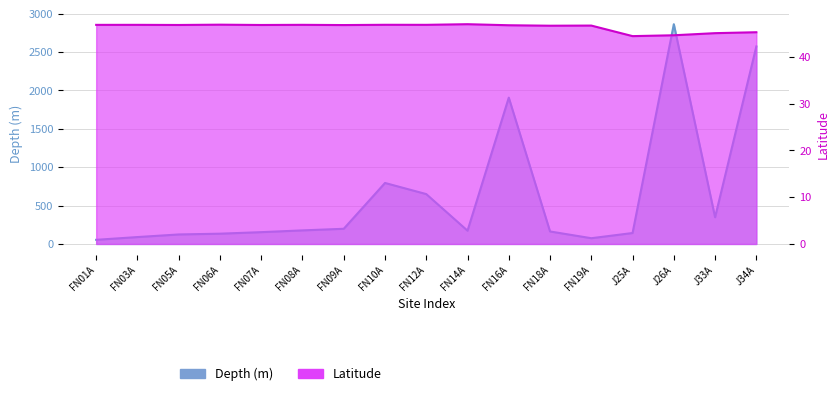

Reading right to left, list all the values displayed in this chart.

Depth (m): J34A=2574.0	J33A=348.0	J26A=2864.0	J25A=142.8	FN19A=75.0	FN18A=163.0	FN16A=1907.0	FN14A=173.0	FN12A=650.0	FN10A=795.0	FN09A=198.0	FN08A=177.0	FN07A=154.0	FN06A=134.0	FN05A=124.0	FN03A=90.0	FN01A=54.0
Latitude: J34A=45.3	J33A=45.1	J26A=44.7	J25A=44.5	FN19A=46.7	FN18A=46.7	FN16A=46.8	FN14A=47.0	FN12A=46.9	FN10A=46.9	FN09A=46.8	FN08A=46.9	FN07A=46.9	FN06A=46.9	FN05A=46.9	FN03A=46.9	FN01A=46.9